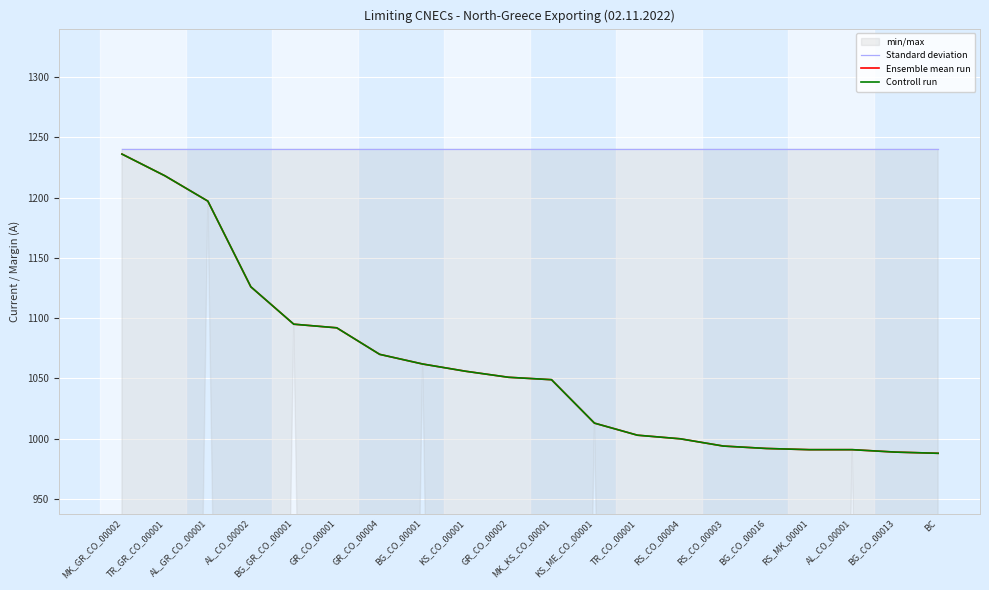

Reading right to left, list all the values displayed in this chart.

Standard deviation: BC=1240	BG_CO_00013=1240	AL_CO_00001=1240	RS_MK_00001=1240	BG_CO_00016=1240	RS_CO_00003=1240	RS_CO_00004=1240	TR_CO_00001=1240	KS_ME_CO_00001=1240	MK_KS_CO_00001=1240	GR_CO_00002=1240	KS_CO_00001=1240	BG_CO_00001=1240	GR_CO_00004=1240	GR_CO_00001=1240	BG_GR_CO_00001=1240	AL_CO_00002=1240	AL_GR_CO_00001=1240	TR_GR_CO_00001=1240	MK_GR_CO_00002=1240
Ensemble mean run: BC=988	BG_CO_00013=989	AL_CO_00001=991	RS_MK_00001=991	BG_CO_00016=992	RS_CO_00003=994	RS_CO_00004=1000	TR_CO_00001=1003	KS_ME_CO_00001=1013	MK_KS_CO_00001=1049	GR_CO_00002=1051	KS_CO_00001=1056	BG_CO_00001=1062	GR_CO_00004=1070	GR_CO_00001=1092	BG_GR_CO_00001=1095	AL_CO_00002=1126	AL_GR_CO_00001=1197	TR_GR_CO_00001=1218	MK_GR_CO_00002=1236
Controll run: BC=988	BG_CO_00013=989	AL_CO_00001=991	RS_MK_00001=991	BG_CO_00016=992	RS_CO_00003=994	RS_CO_00004=1000	TR_CO_00001=1003	KS_ME_CO_00001=1013	MK_KS_CO_00001=1049	GR_CO_00002=1051	KS_CO_00001=1056	BG_CO_00001=1062	GR_CO_00004=1070	GR_CO_00001=1092	BG_GR_CO_00001=1095	AL_CO_00002=1126	AL_GR_CO_00001=1197	TR_GR_CO_00001=1218	MK_GR_CO_00002=1236